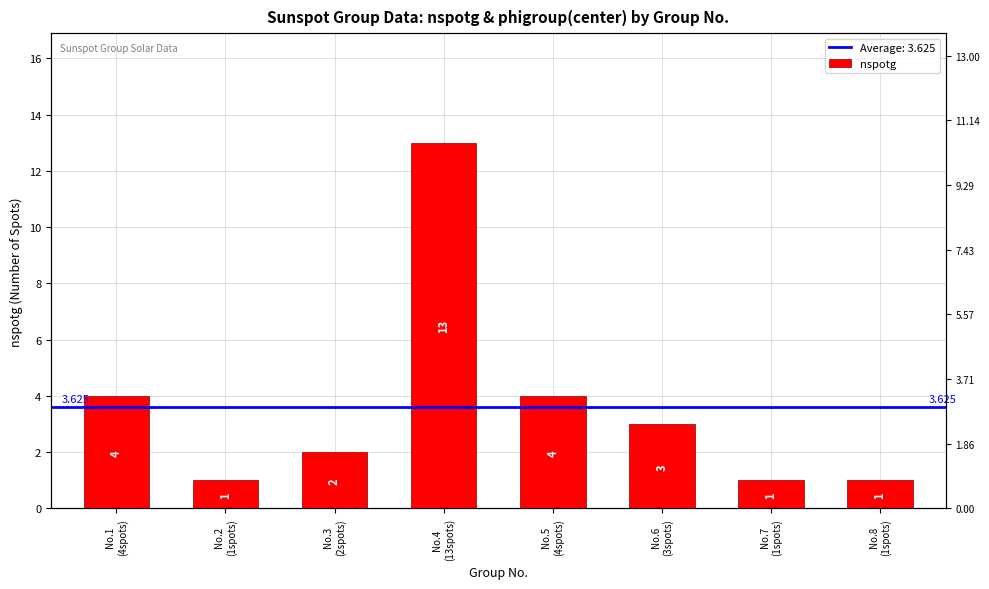

Does the chart contain stacked bars?

No